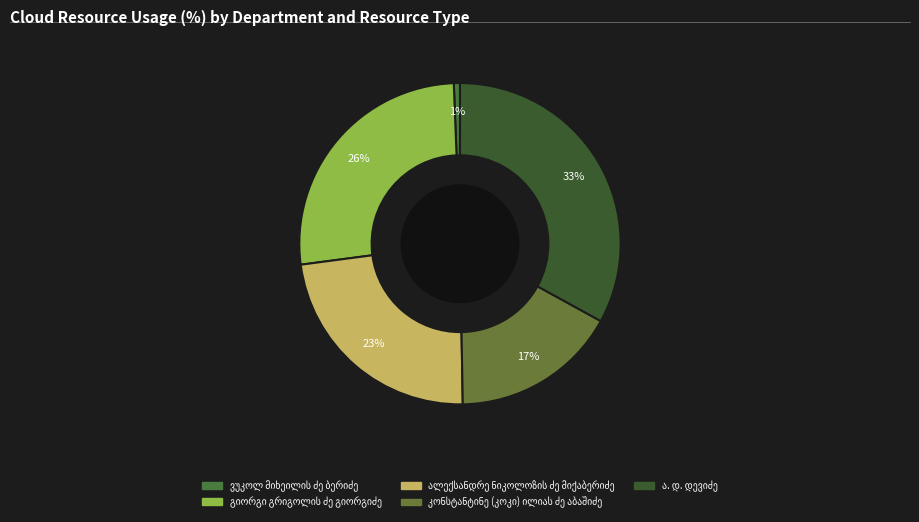

Is there a majority slice in this chart?

No